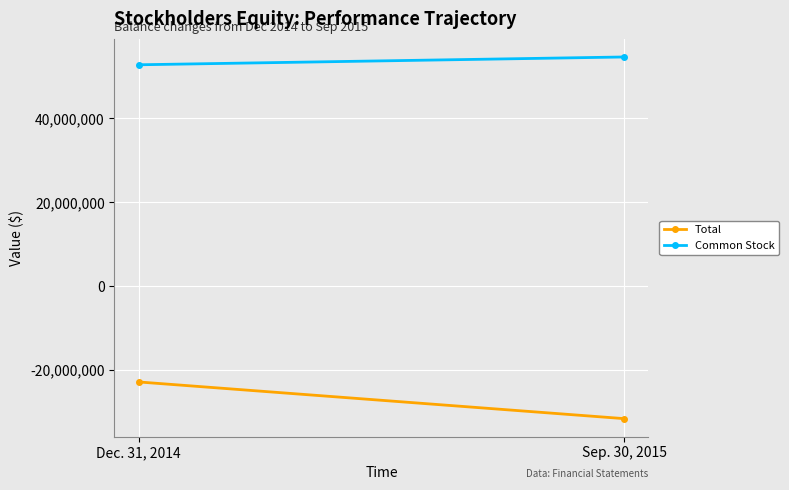

At how many categories does at least one series exceed -1357836?

2